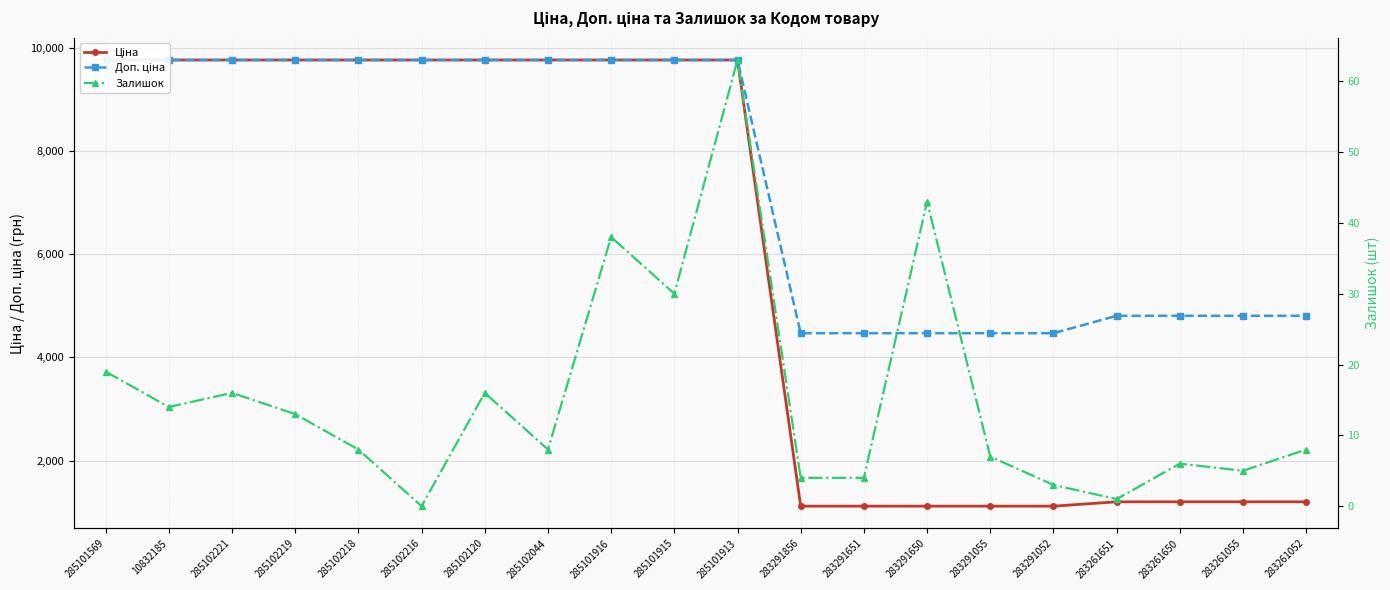

What is the label of the 18th point from the right?

285102221